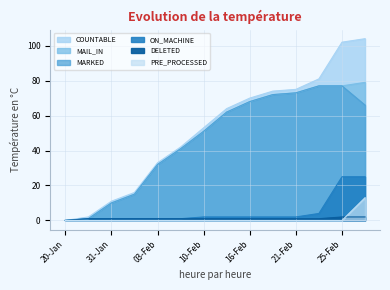

What is the difference between the highest and lowest values at 03-Feb?

33